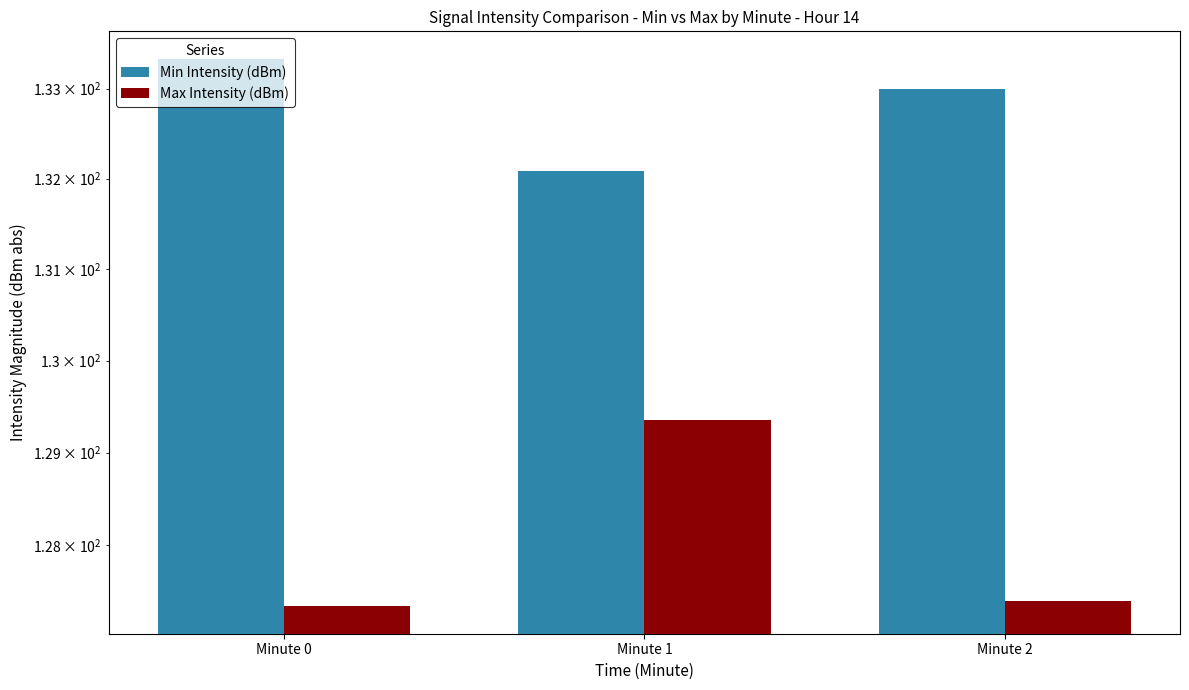

Is the value of Min Intensity (dBm) at Minute 1 greater than the value of Max Intensity (dBm) at Minute 2?

Yes